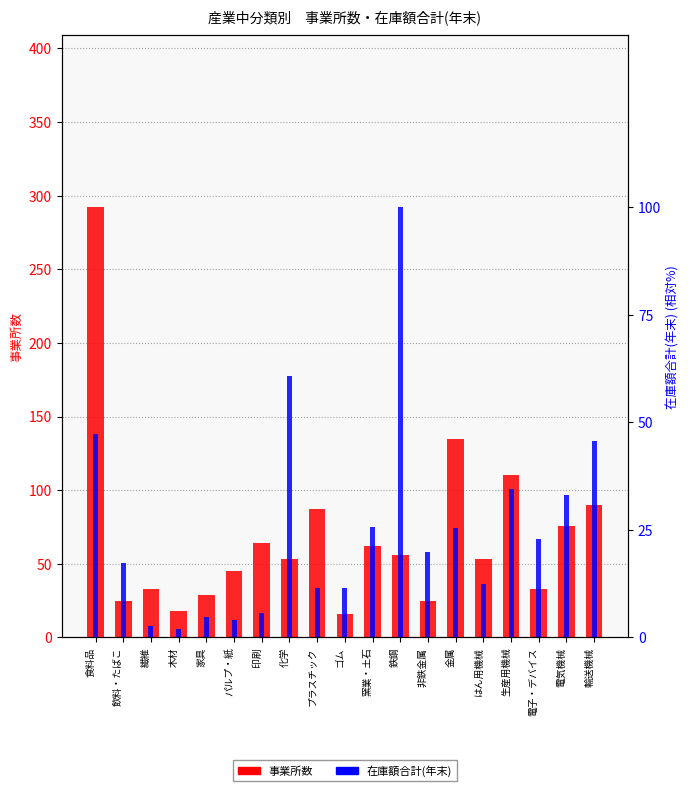

What is the label of the 5th bar from the left?

家具